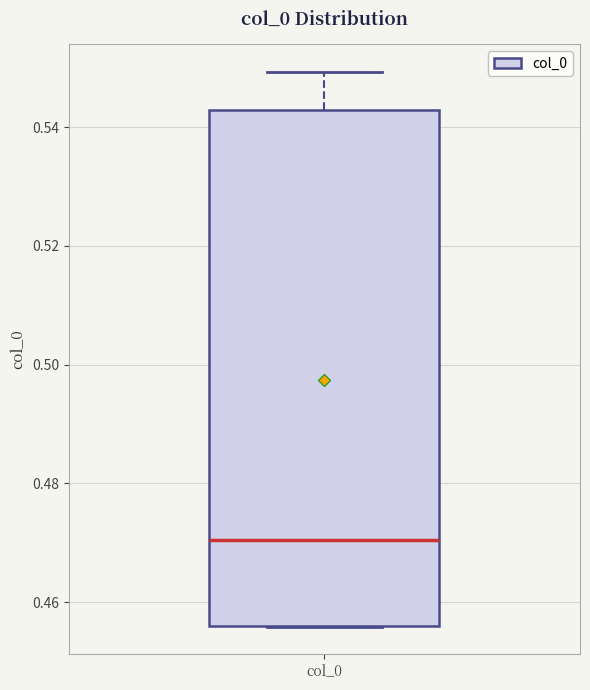

Where is the upper edge of the box for col_0 on the y-axis? The values are not printed on the chart, so give them approximately, as read against the axis.

0.542